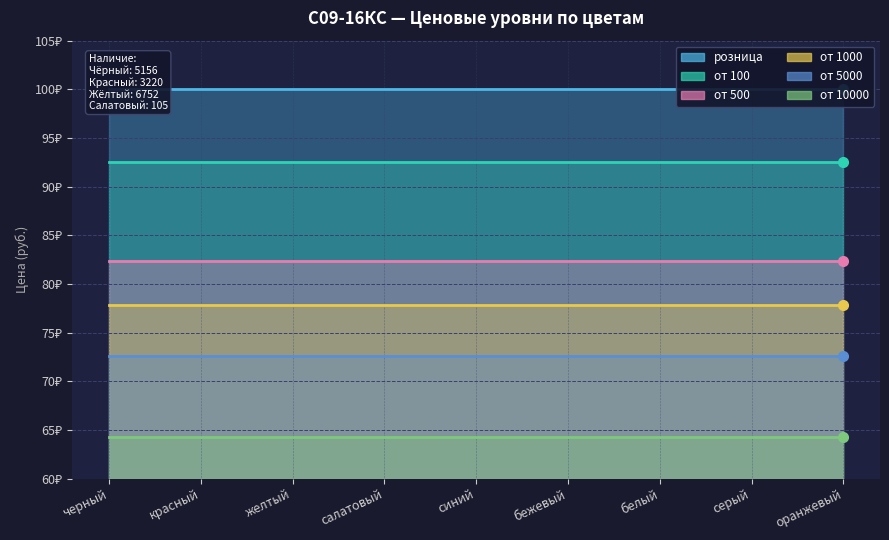

What is the sum of the от 100 values at желтый and красный?

185.0